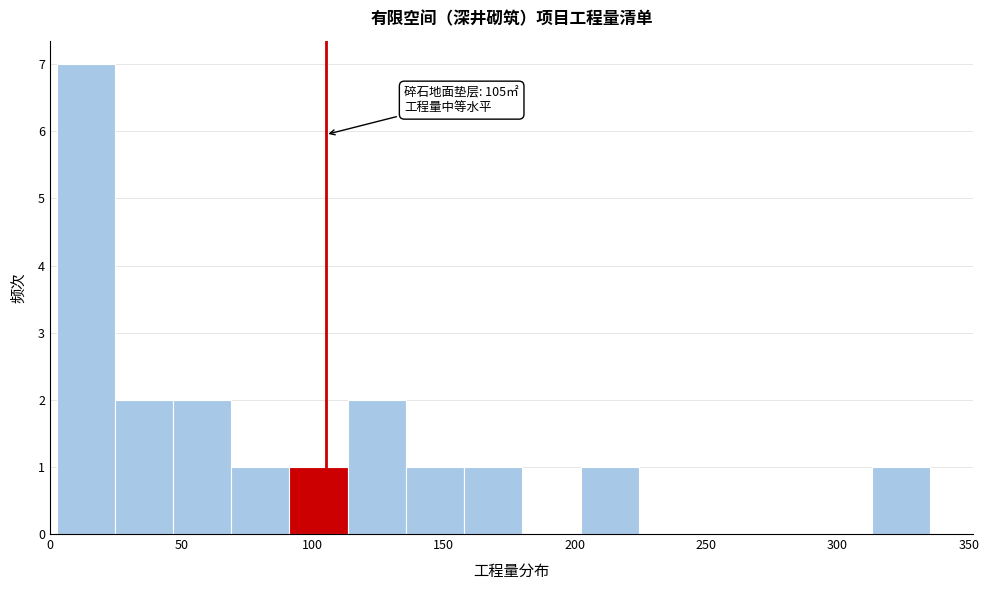

Which range on the x-axis has the tallest bar?

5 to 25